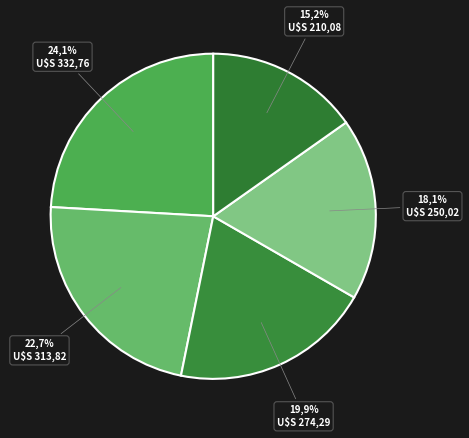

What percentage is the 5 slice, to the nearest percent?

15%